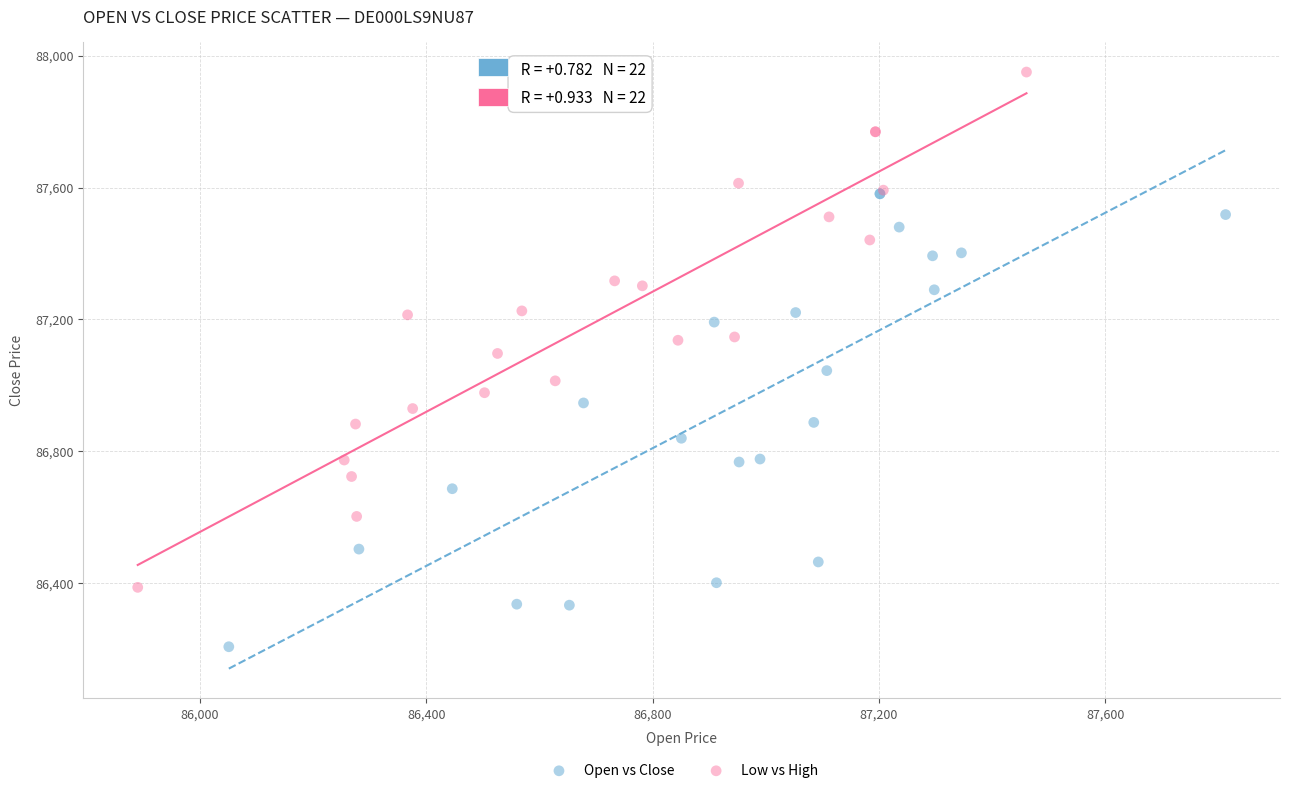

What are all the series names shown in the legend?

Open vs Close, Low vs High